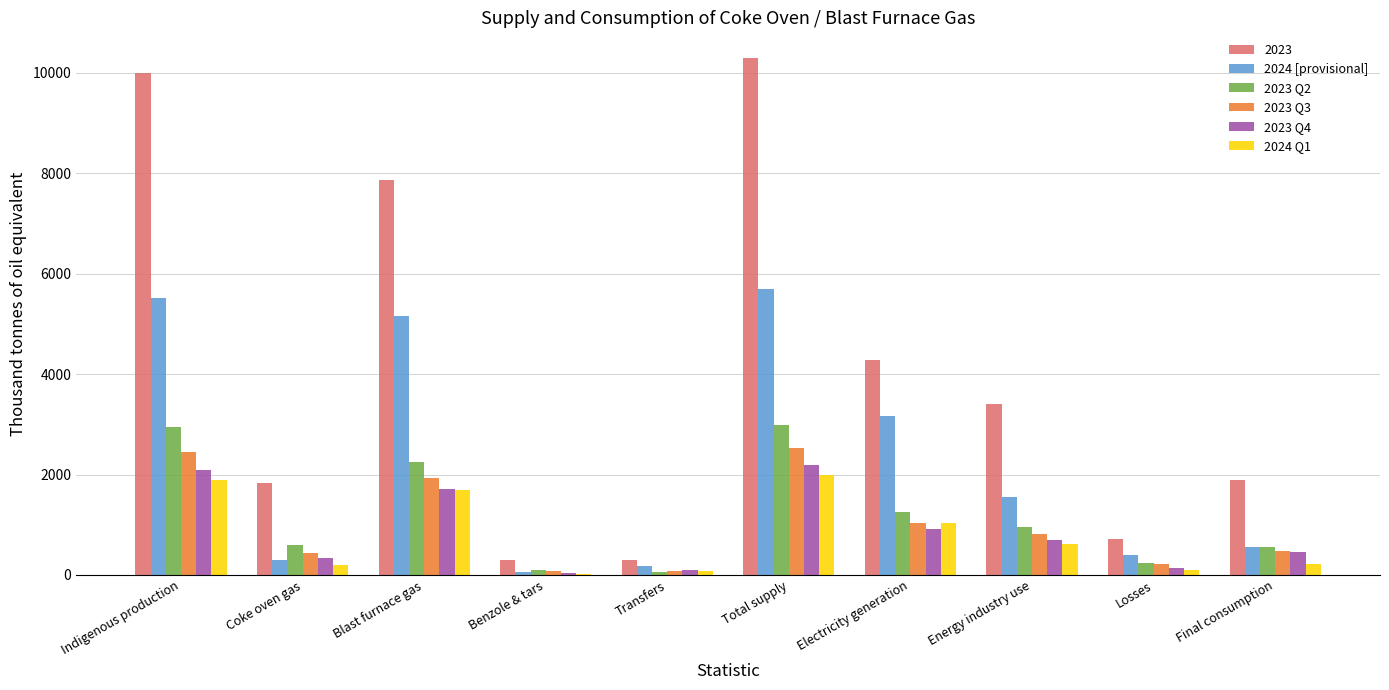

At which category is the sum across all series the highest?

Total supply